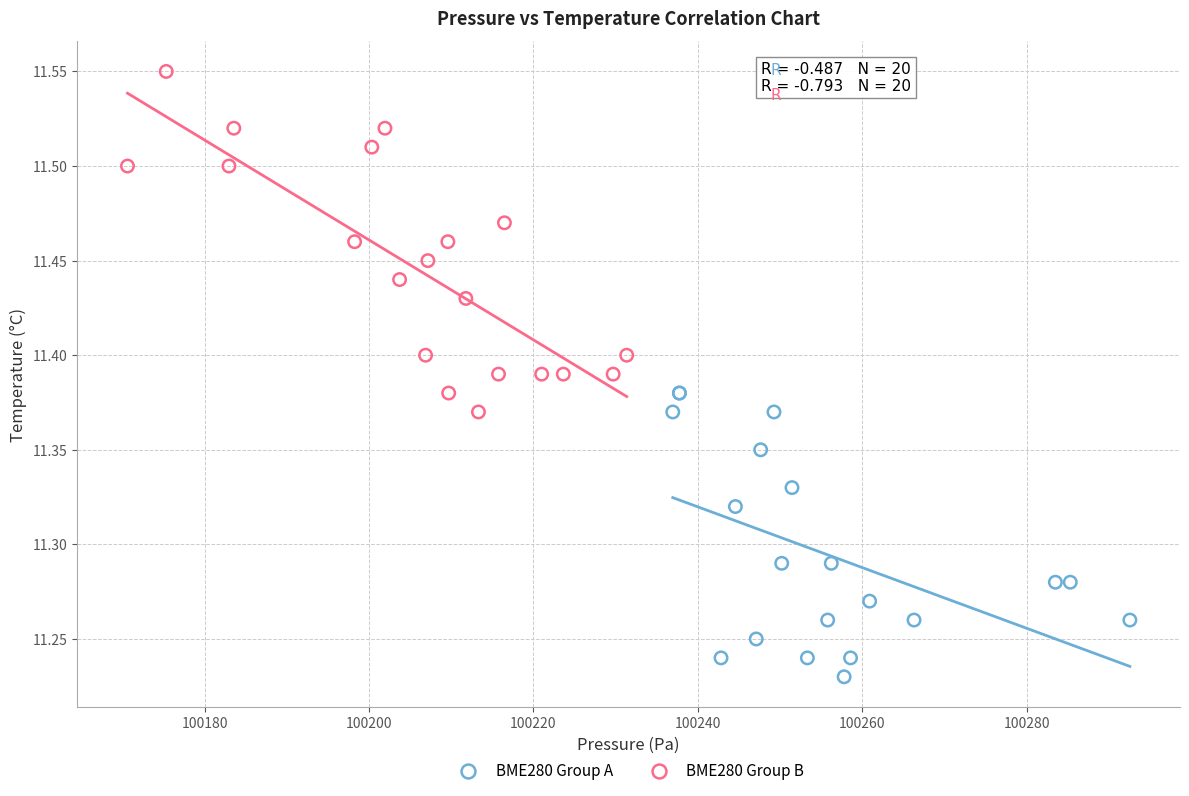

Which series reaches the maximum Y coordinate?

BME280 Group B